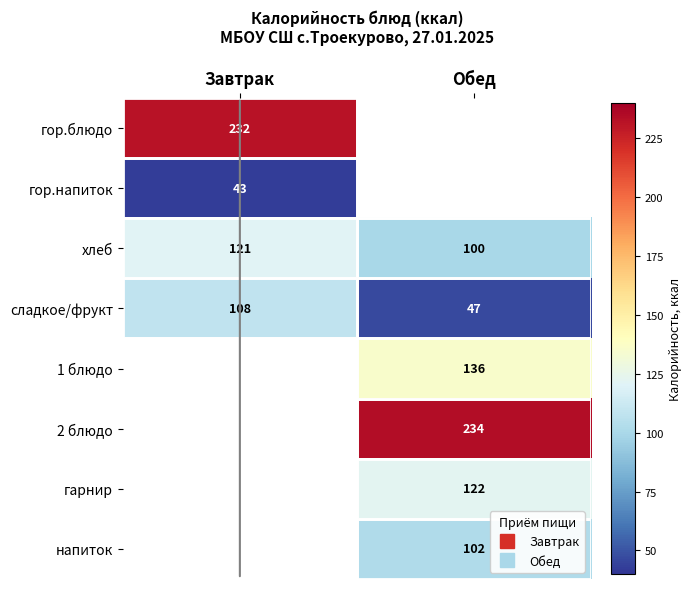

Count the number of categories in the chart.

2